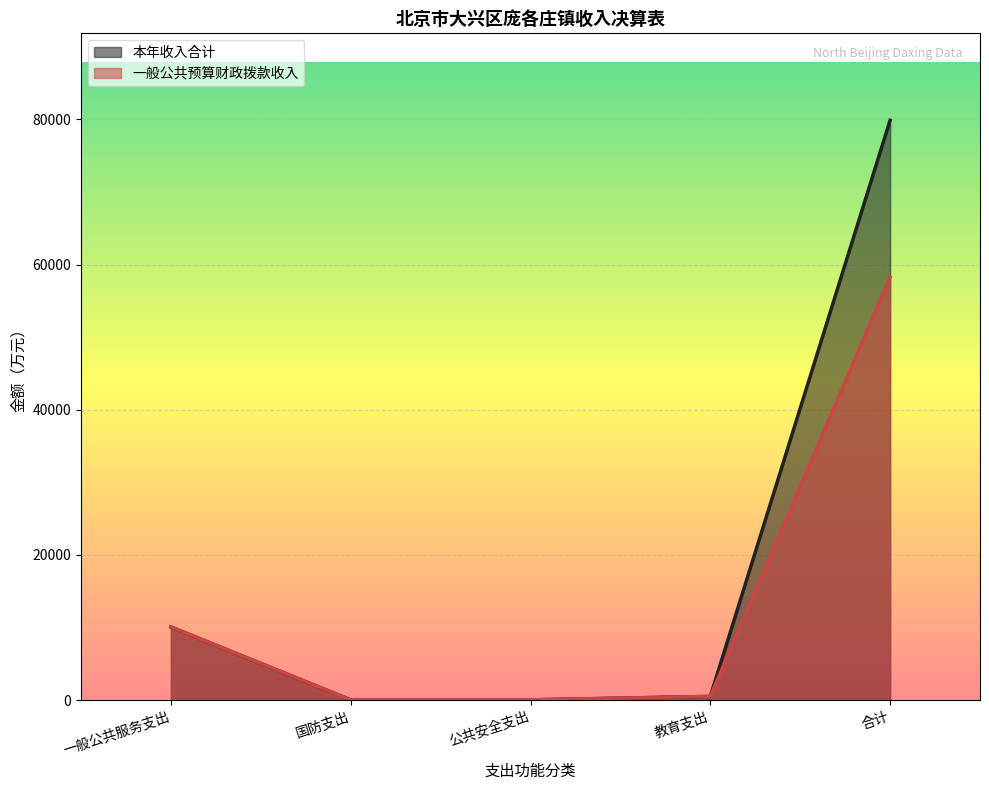

How many lines are shown in the chart?

2